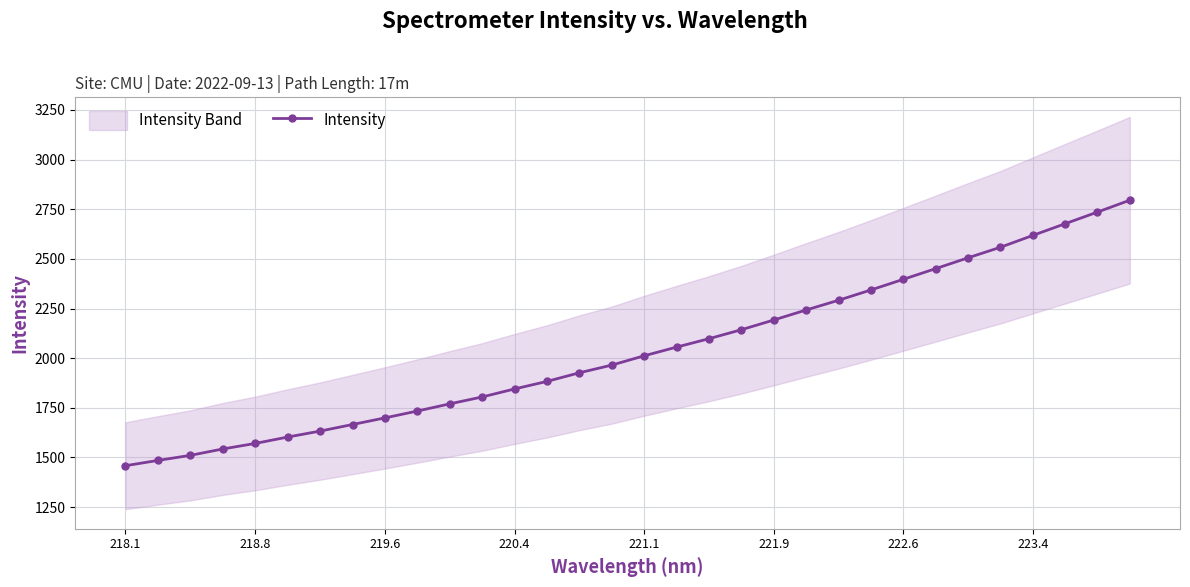

The Intensity series shows 2618.0 at 223.4. True or false?

True